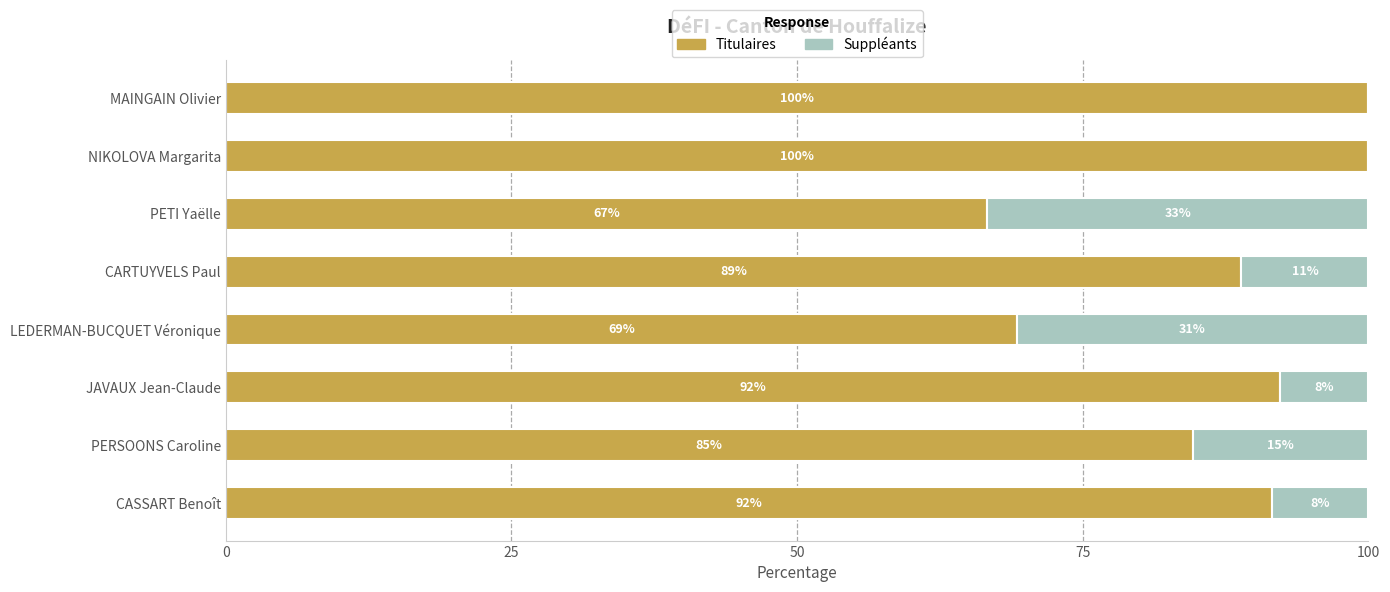

What is the average value of the Titulaires series?

86.7